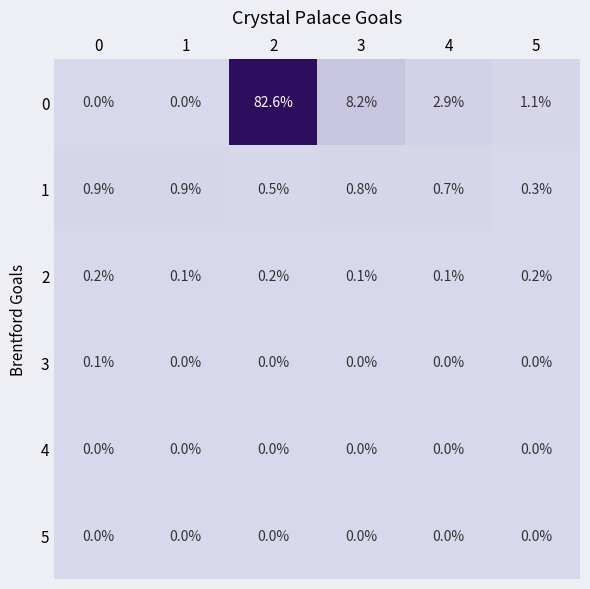

Is the value of 3 at 2 greater than the value of 1 at 4?

No